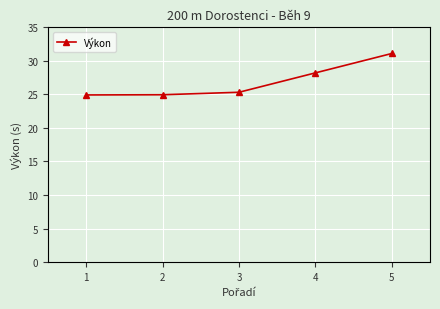

Which category has the highest value across all series?

5